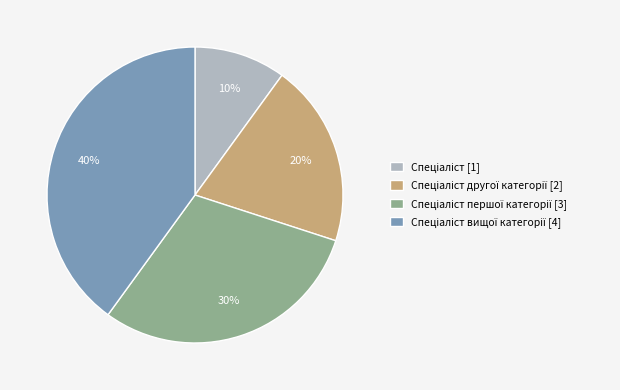

Is there a majority slice in this chart?

No